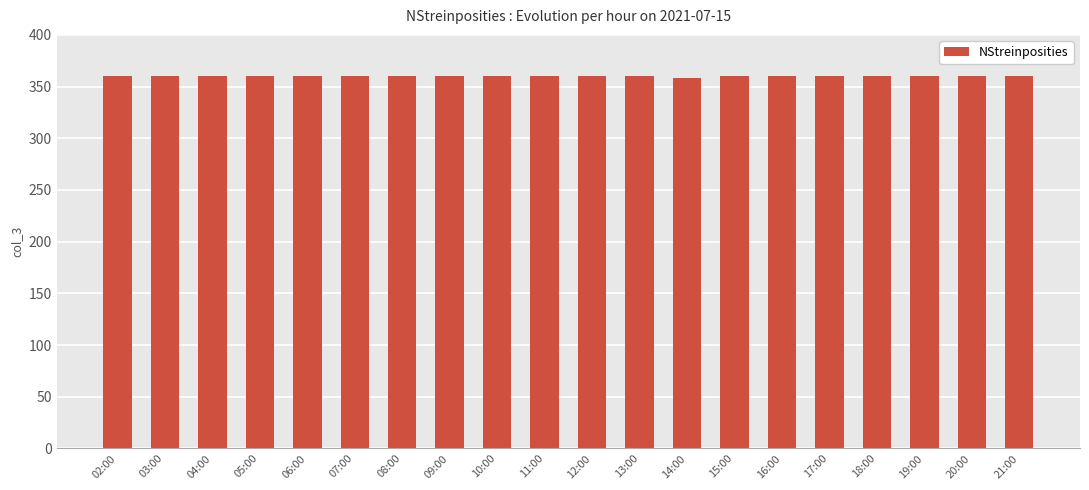

What is the minimum value shown in the chart?

358